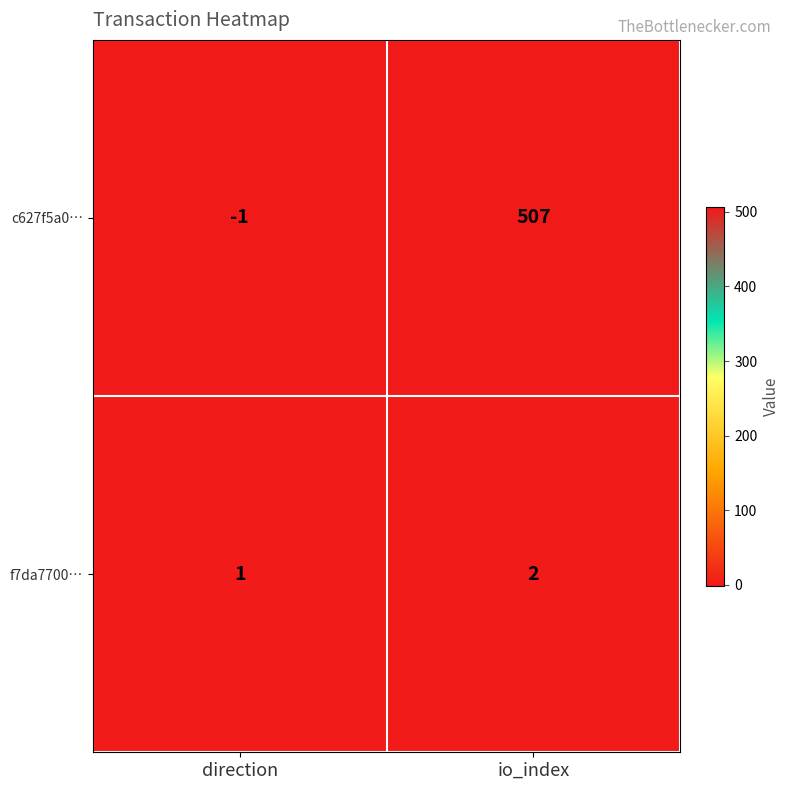

How many series are shown in this chart?

2